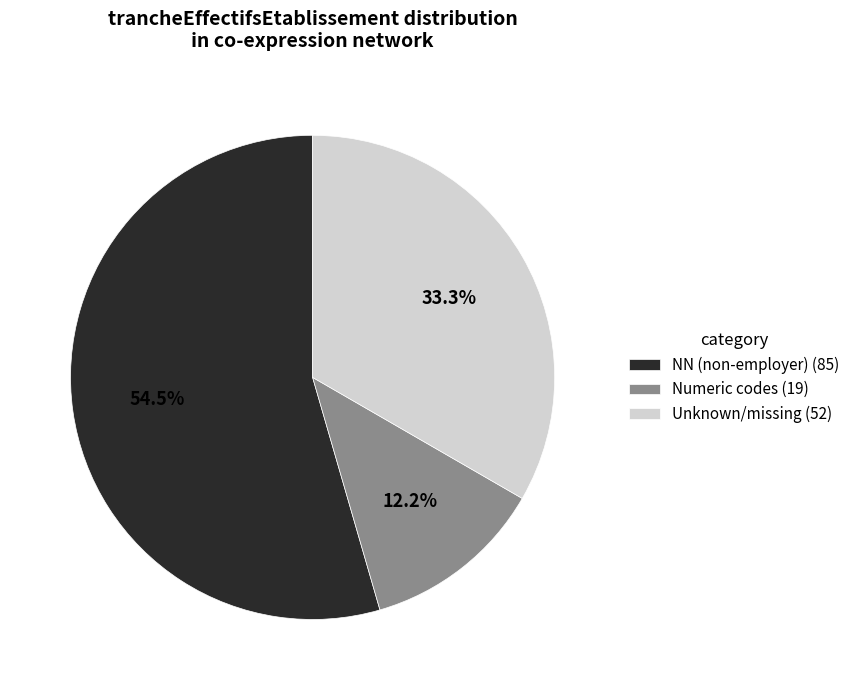

To the nearest percent, what is the difference between the largest and smallest slice percentages?

42%